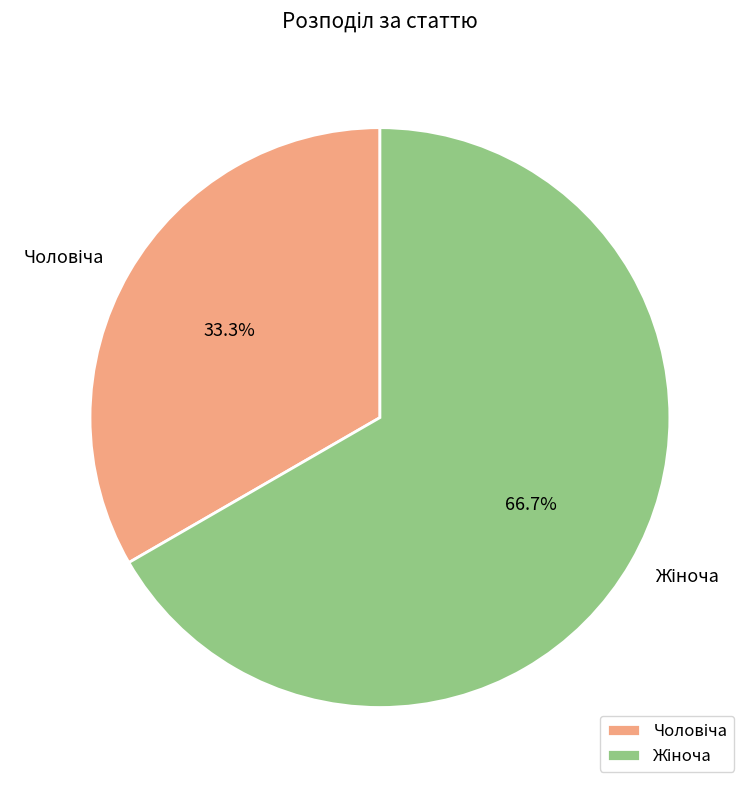

Is there a majority slice in this chart?

Yes